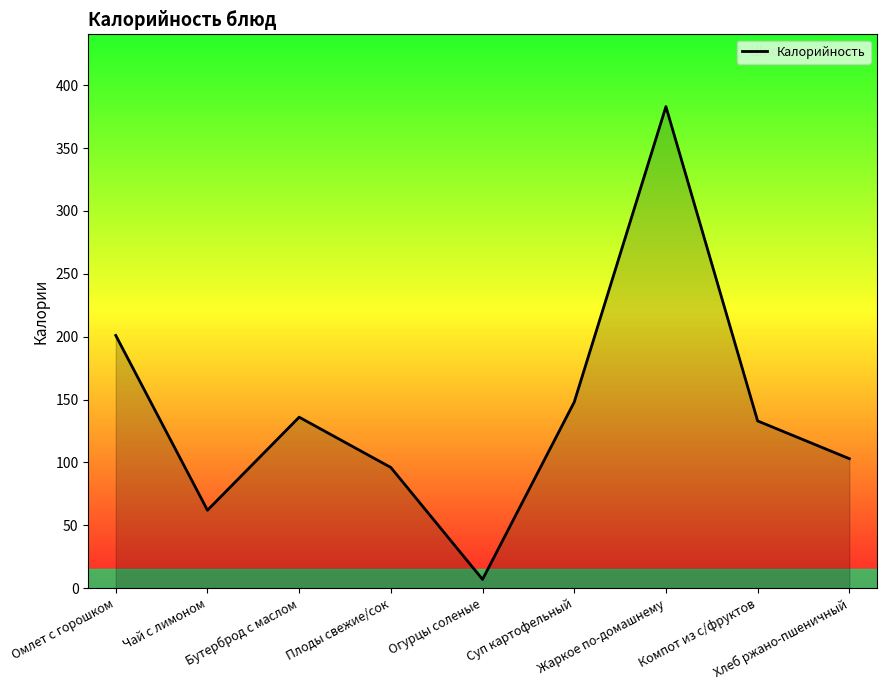

What is the sum of the values at Компот из с/фруктов and Бутерброд с маслом?

269